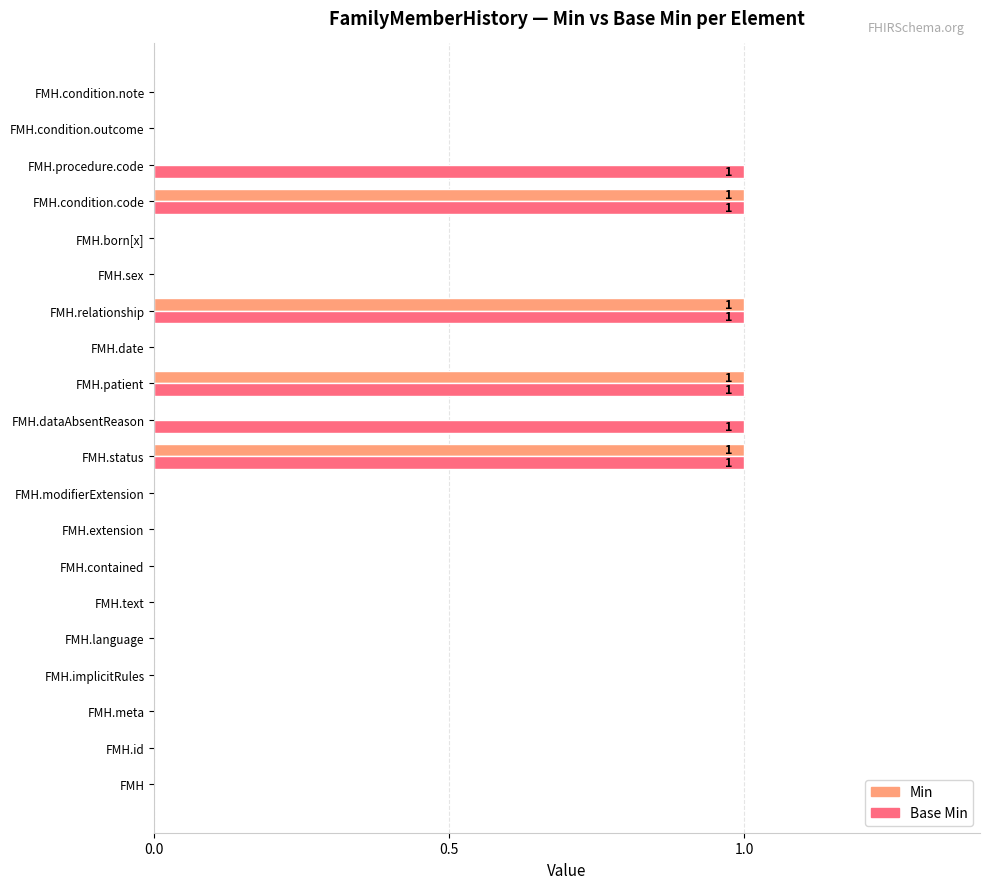

What is the sum of all Min values?

4